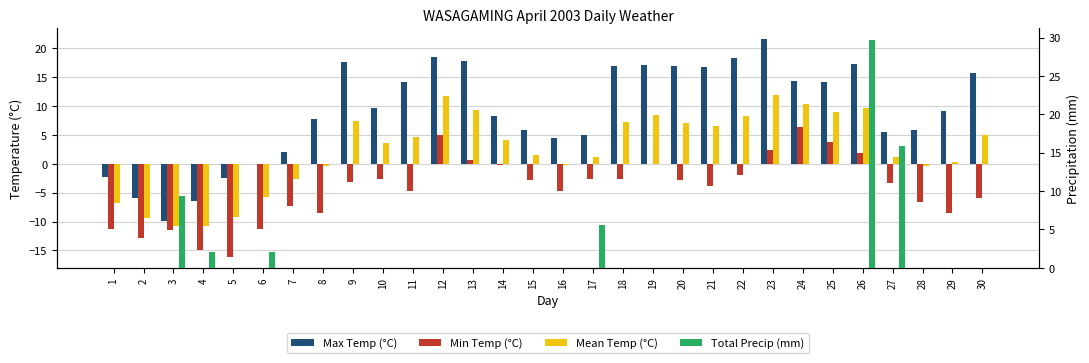

Which series has the widest spread of values?

Max Temp (°C)